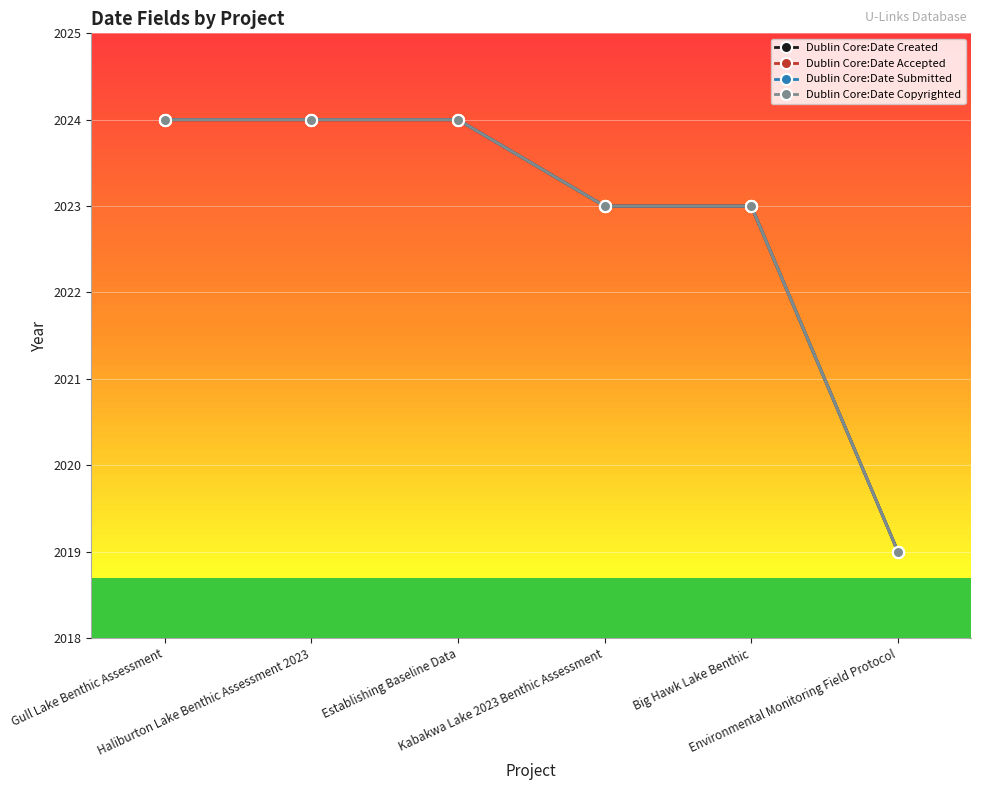

How many lines are shown in the chart?

4